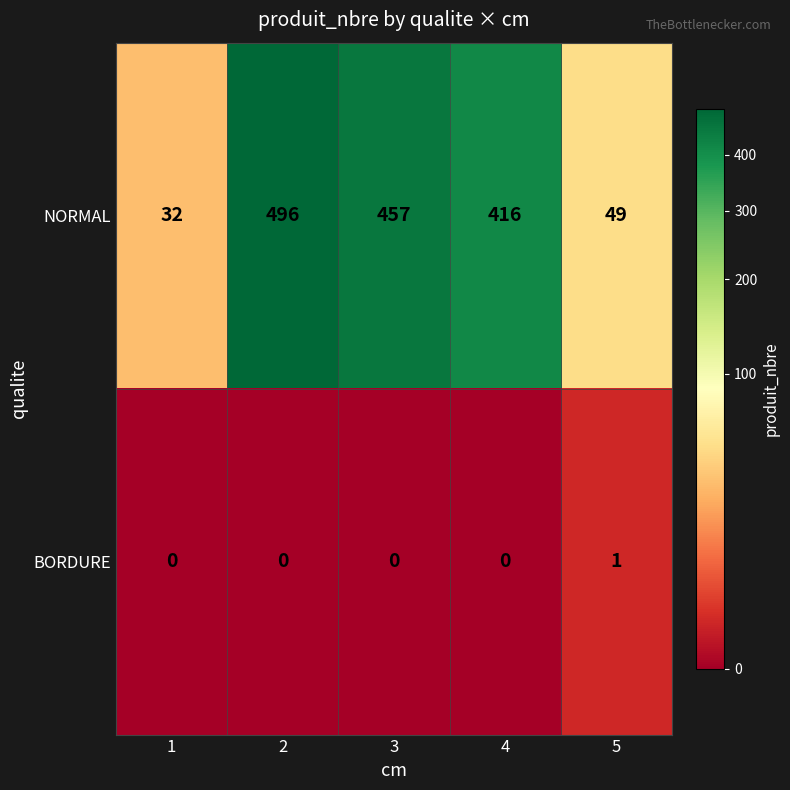

The value of NORMAL at 3 is 457. True or false?

True